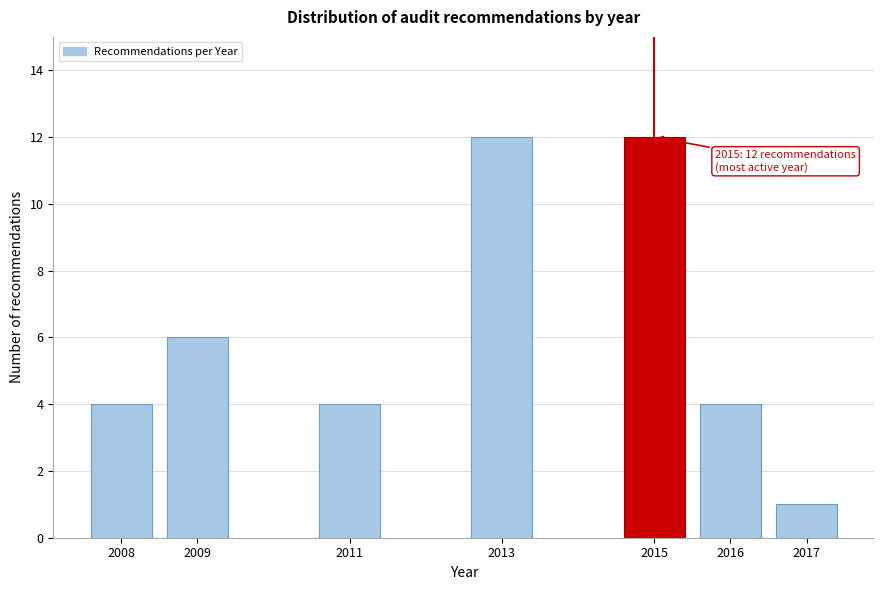

Reading left to right, what are all the values shown in this chart?

2008=4	2009=6	2011=4	2013=12	2015=12	2016=4	2017=1